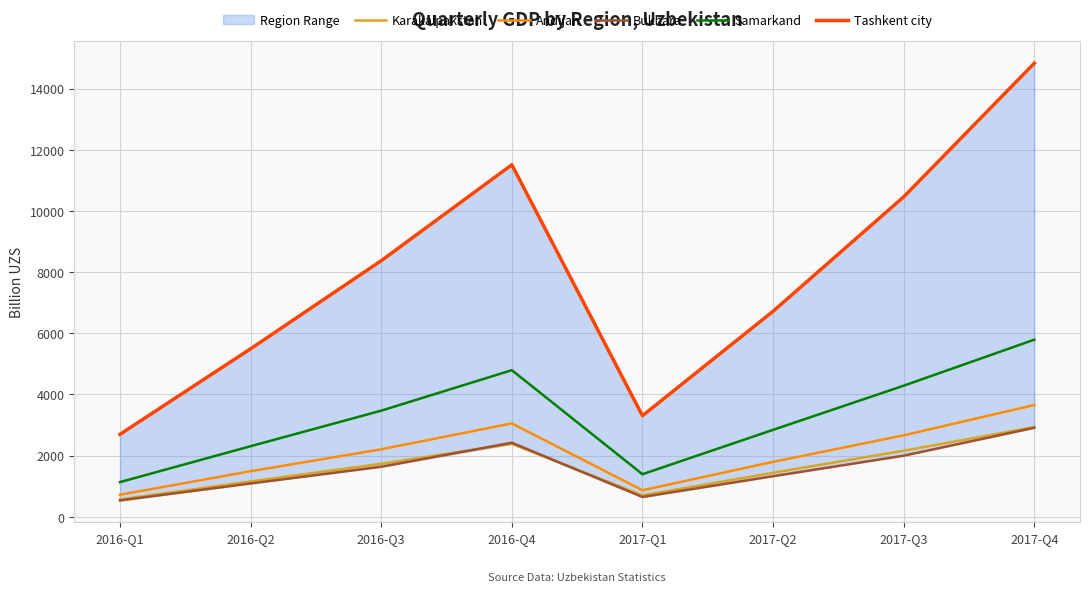

What is the lowest value of the Karakalpakstan series?

566.1